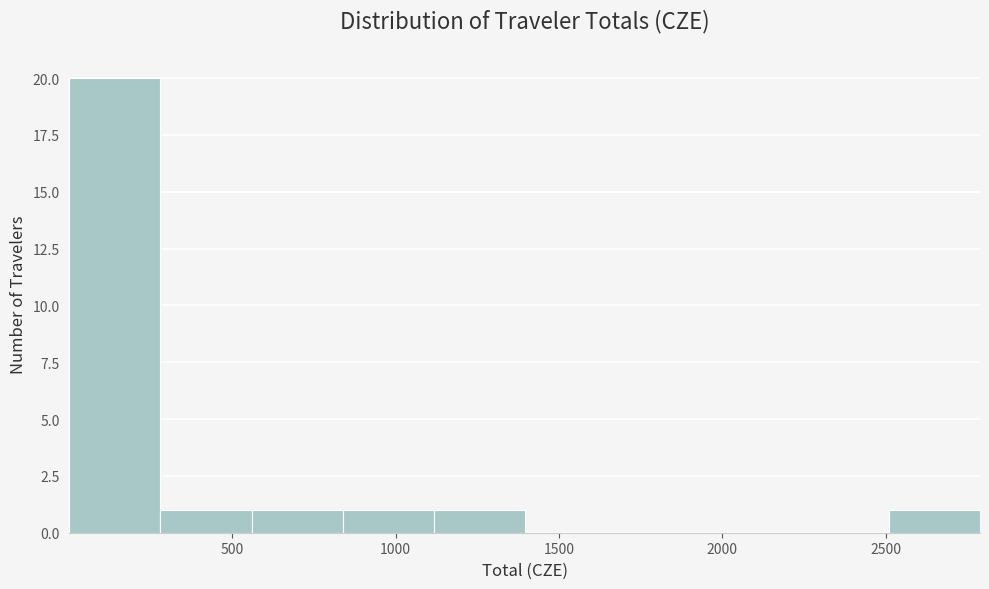

Reading left to right, transcribe this chart: for each bar, give the range it covers on the x-axis and its height. Neither the bar edges nor the heights are printed on the chart, so give them approximately, as read against the axes.

0 to 300: 20
300 to 550: 1
550 to 850: 1
850 to 1100: 1
1100 to 1400: 1
1400 to 1650: 0
1650 to 1950: 0
1950 to 2250: 0
2250 to 2500: 0
2500 to 2800: 1